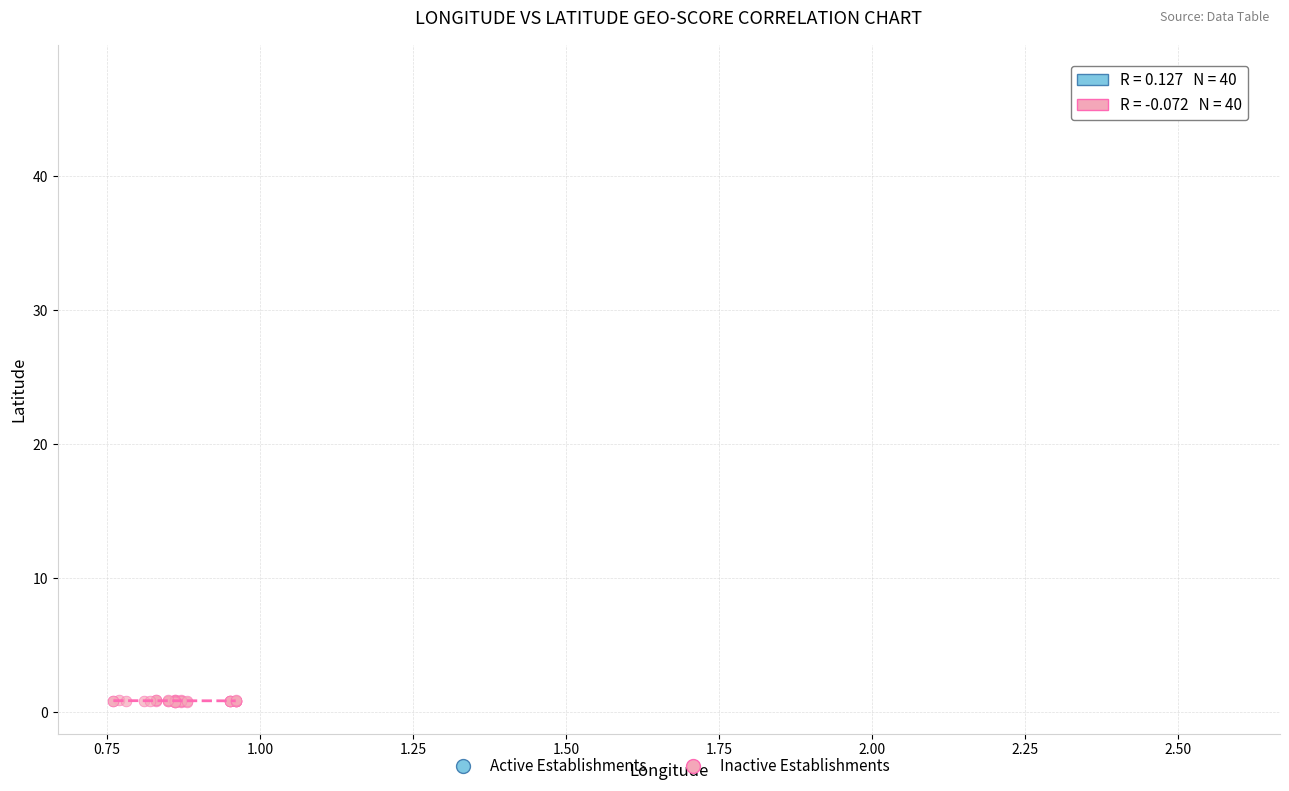

Which series has the largest Y range (max minus min)?

Inactive Establishments